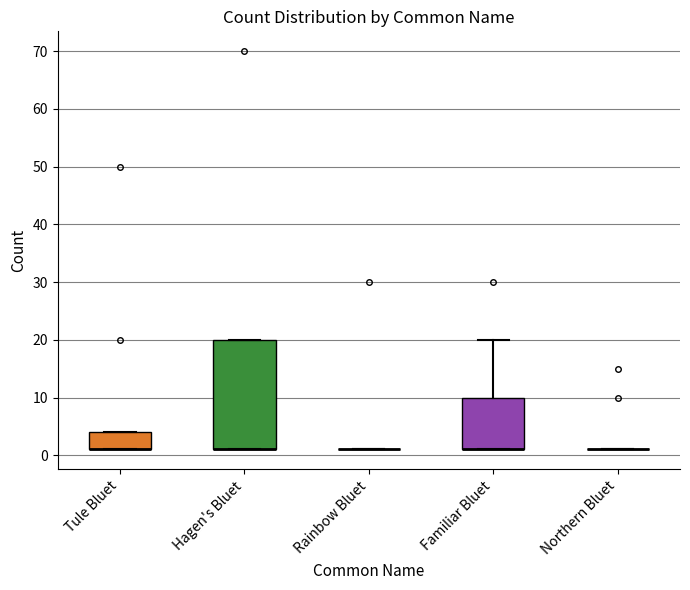

Reading left to right, read every box against the y-axis: the position of its median line, the range the box covers, and the ends of its whiskers. The values are not printed on the chart, so give them approximately, as read against the axis.

Tule Bluet: median 1 (drawn on the box's lower edge), box 1 to 4, whiskers 1 to 4
Hagen's Bluet: median 1 (drawn on the box's lower edge), box 1 to 20, whiskers 1 to 20
Rainbow Bluet: box collapsed to a line at 1, whiskers 1 to 1
Familiar Bluet: median 1 (drawn on the box's lower edge), box 1 to 10, whiskers 1 to 20
Northern Bluet: box collapsed to a line at 1, whiskers 1 to 1